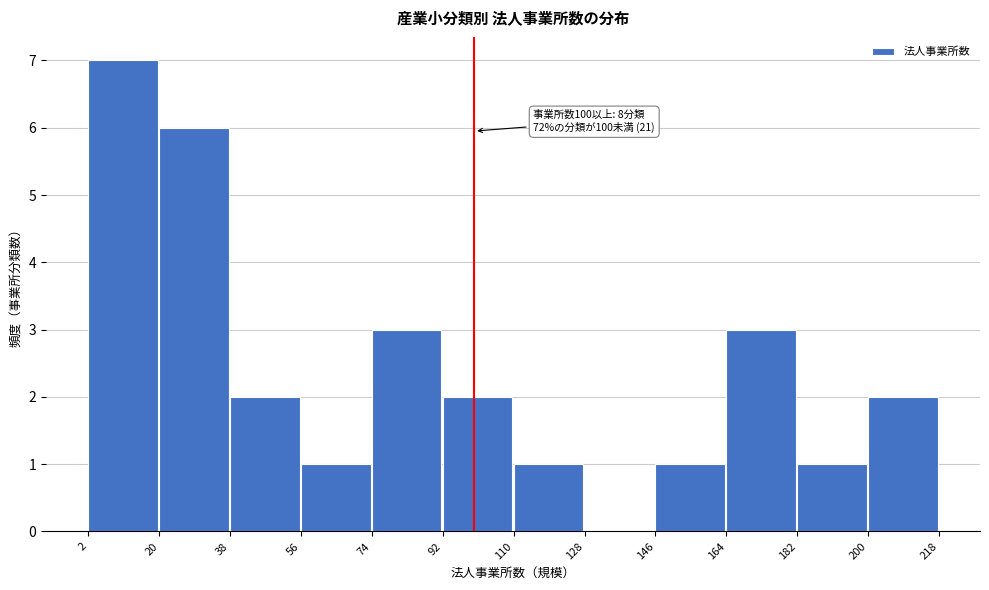

Over which range of the x-axis is the bar tallest?

2 to 20